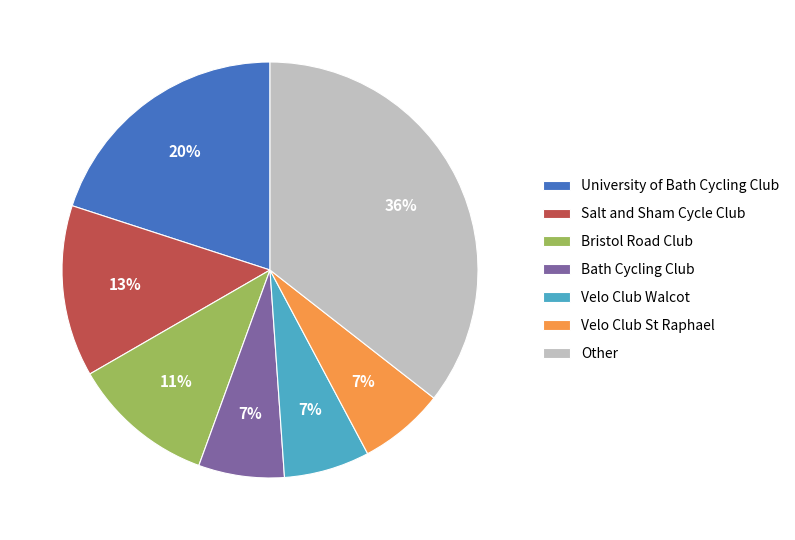

The Bristol Road Club slice represents 20% of the pie. True or false?

False